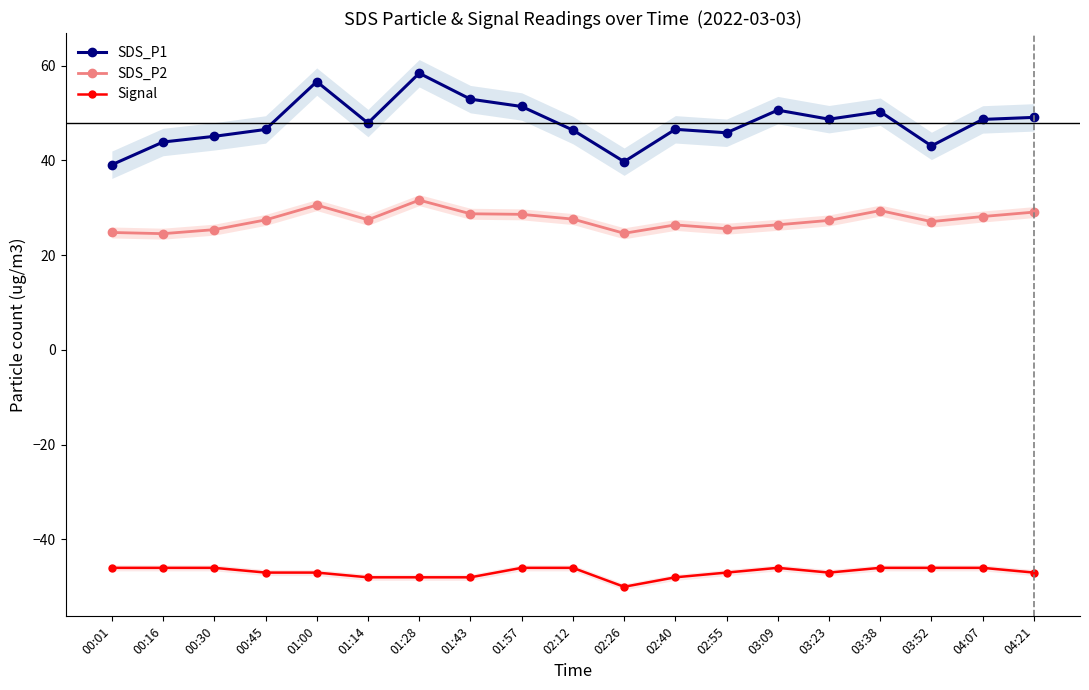

True or false: Signal has a value of -46.0 at 00:01.

True